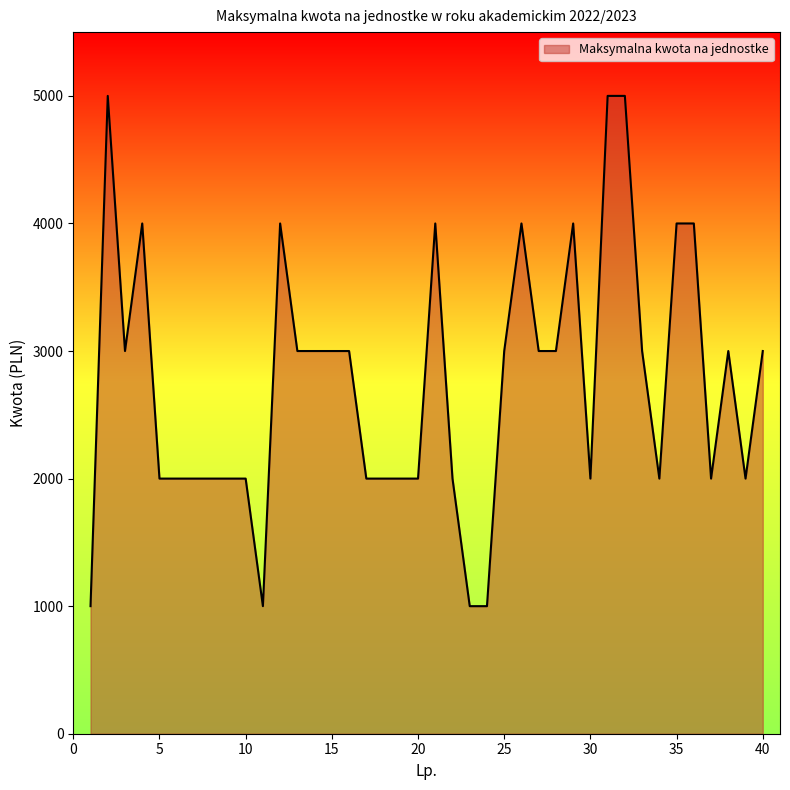

What is the minimum value shown in the chart?

1000